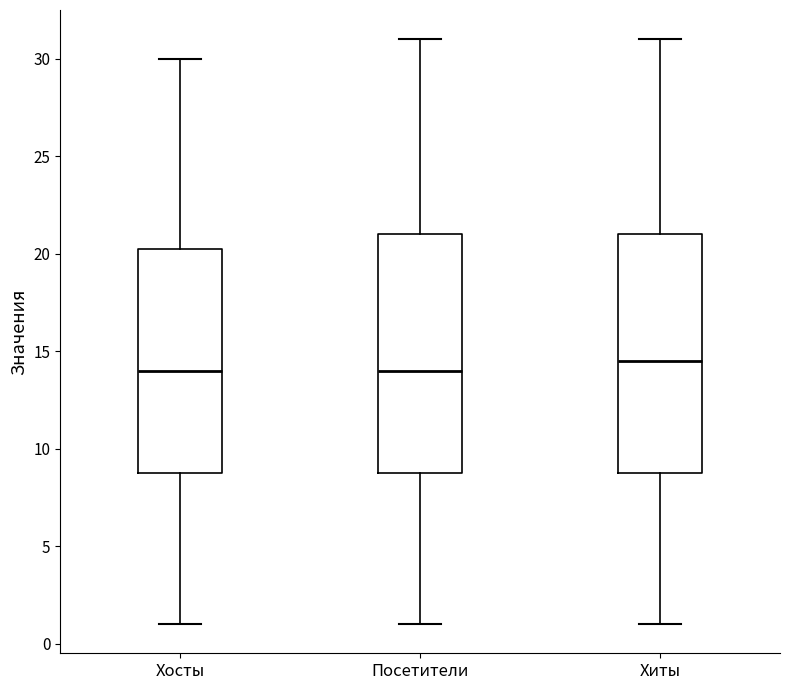

Reading left to right, transcribe this box plot: for each box, give where its median line is, the range the box spans, and where its two whiskers end, as read against the y-axis. The values are not printed on the chart, so give them approximately, as read against the axis.

Хосты: median 14.0, box 9.0 to 20.5, whiskers 1.0 to 30.0
Посетители: median 14.0, box 9.0 to 21.0, whiskers 1.0 to 31.0
Хиты: median 14.5, box 9.0 to 21.0, whiskers 1.0 to 31.0